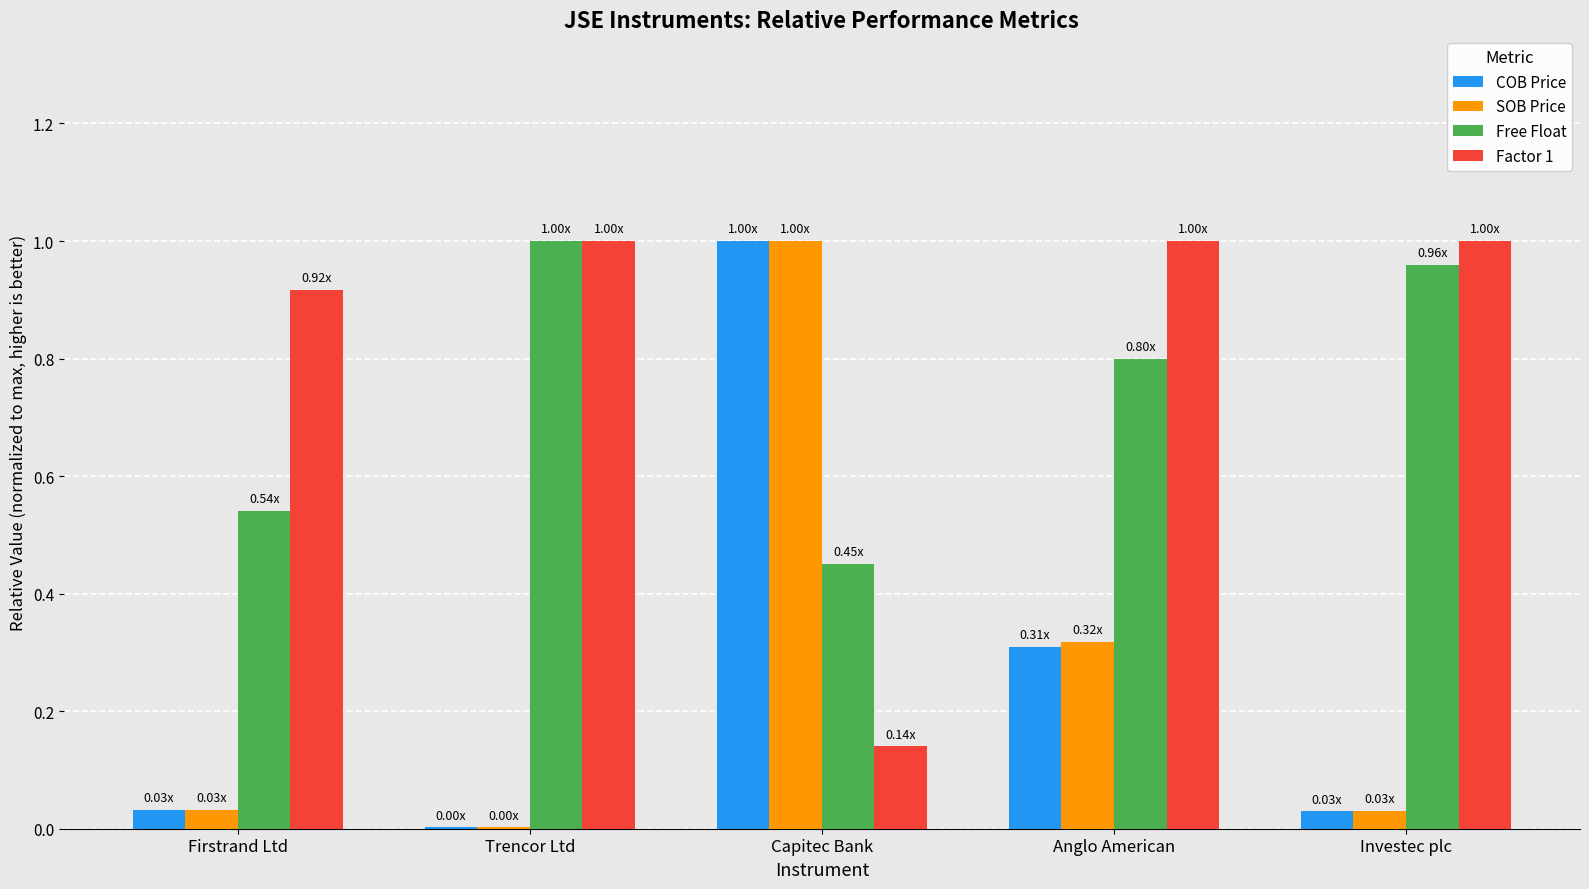

Between Trencor Ltd and Anglo American, which series saw the biggest shift?

SOB Price